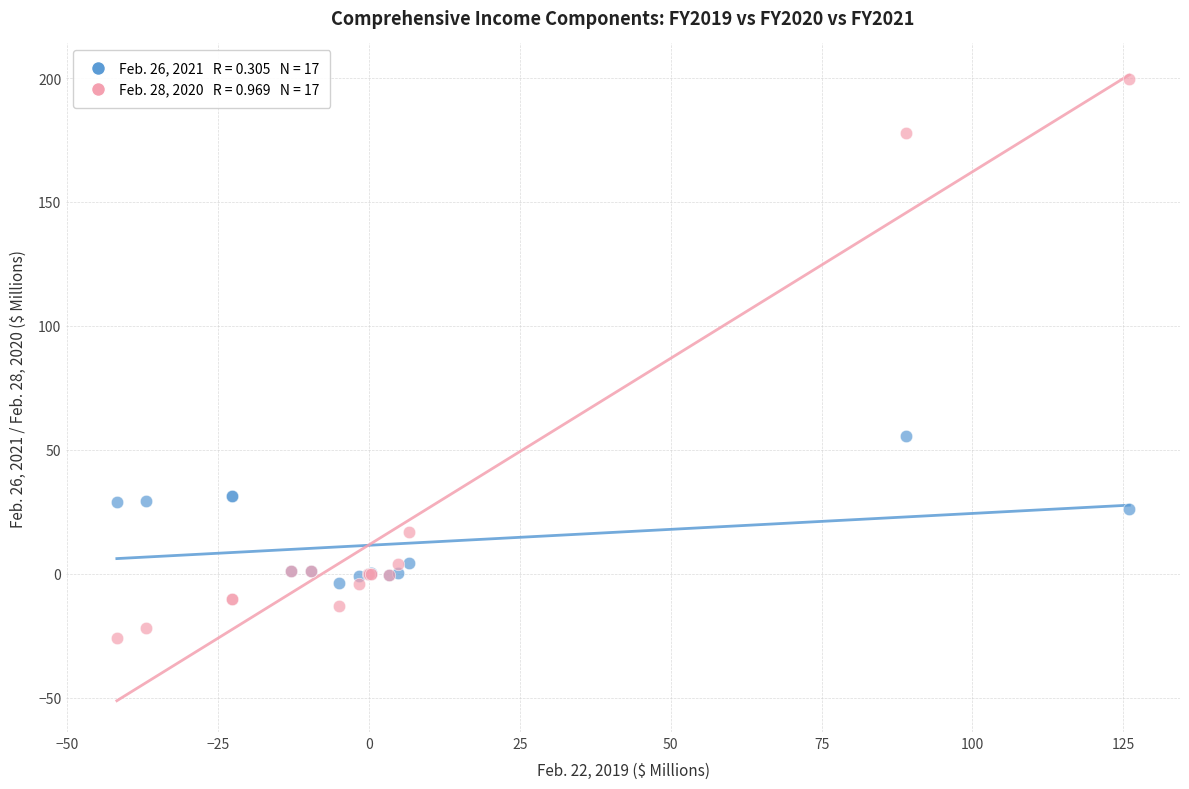

Across all series, what Y value is closest to 86?

55.4